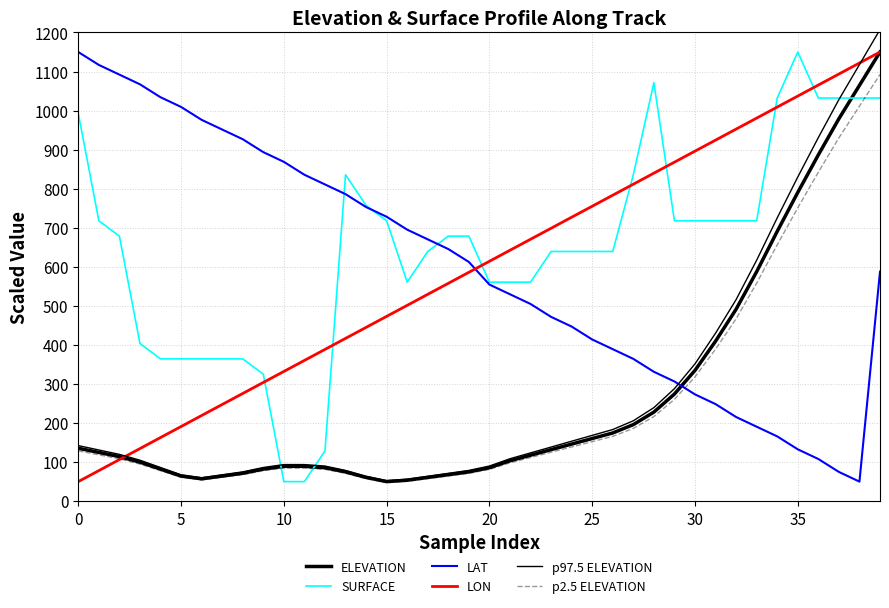

After their last crossing, which series has the higher values: LAT or ELEVATION?

ELEVATION